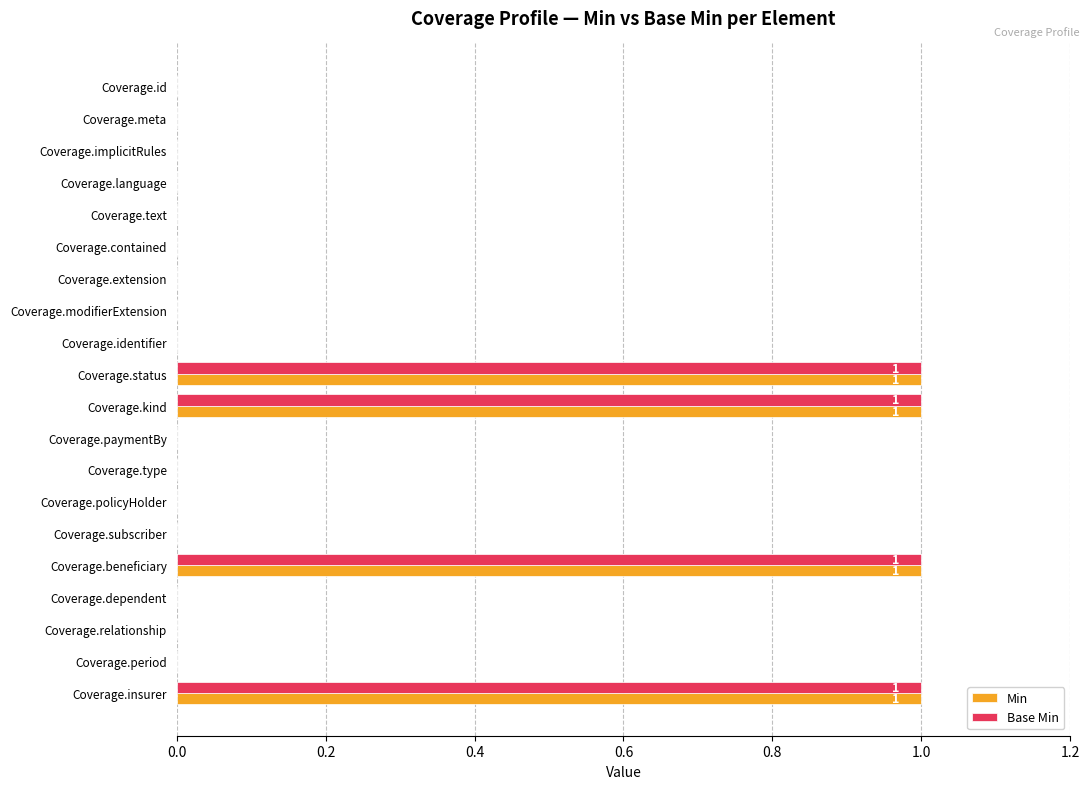

Is the value of Base Min at Coverage.id greater than the value of Min at Coverage.kind?

No